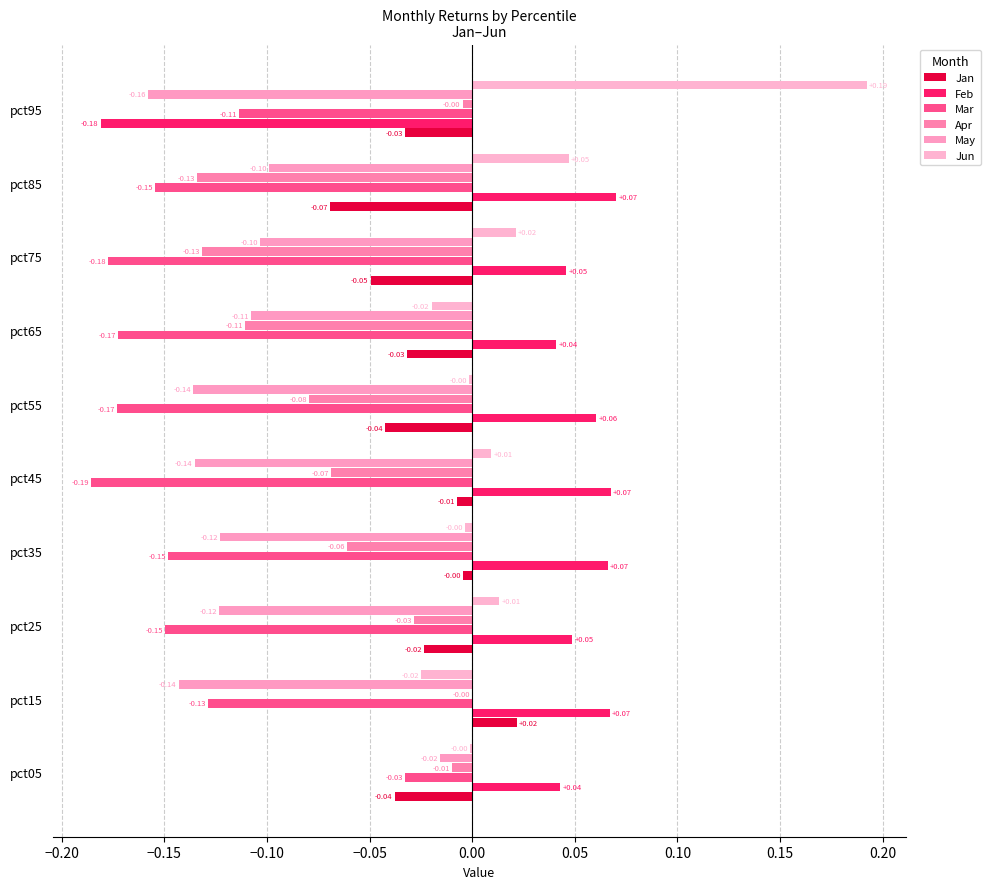

At which category is the sum across all series the highest?

pct05